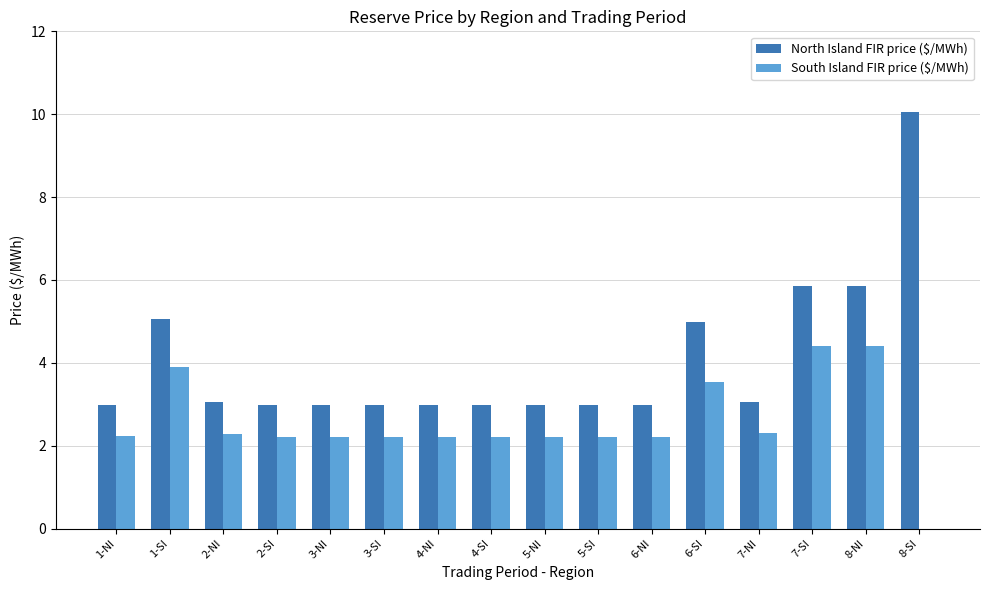

What is the sum of all South Island FIR price ($/MWh) values?

40.8